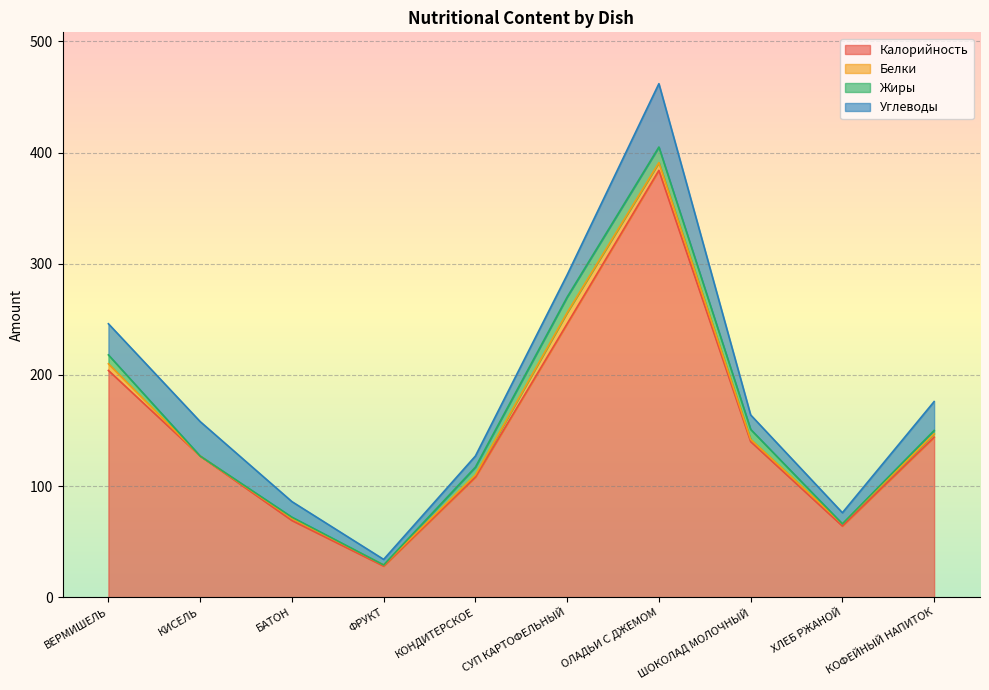

What is the difference between the Жиры values at СУП КАРТОФЕЛЬНЫЙ and ХЛЕБ РЖАНОЙ?

14